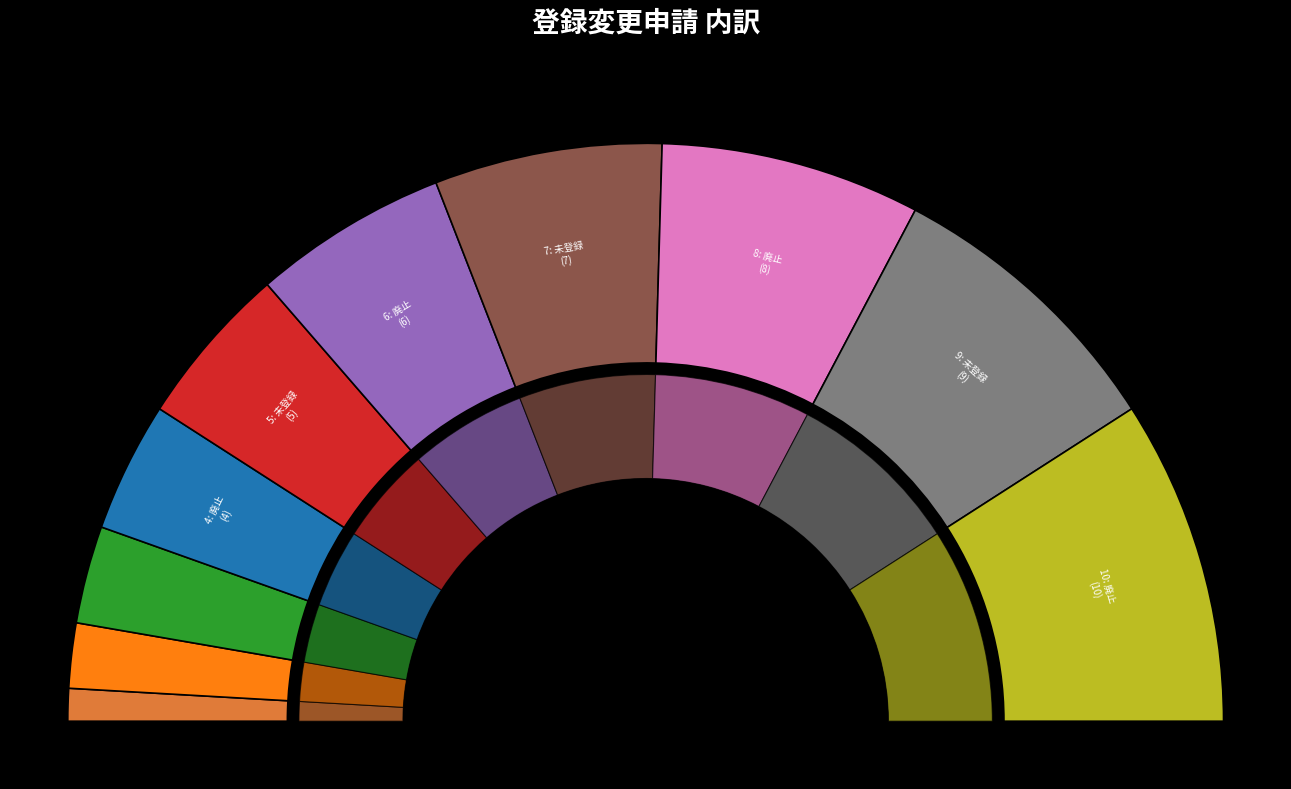

Count the number of slices in the pie.

10